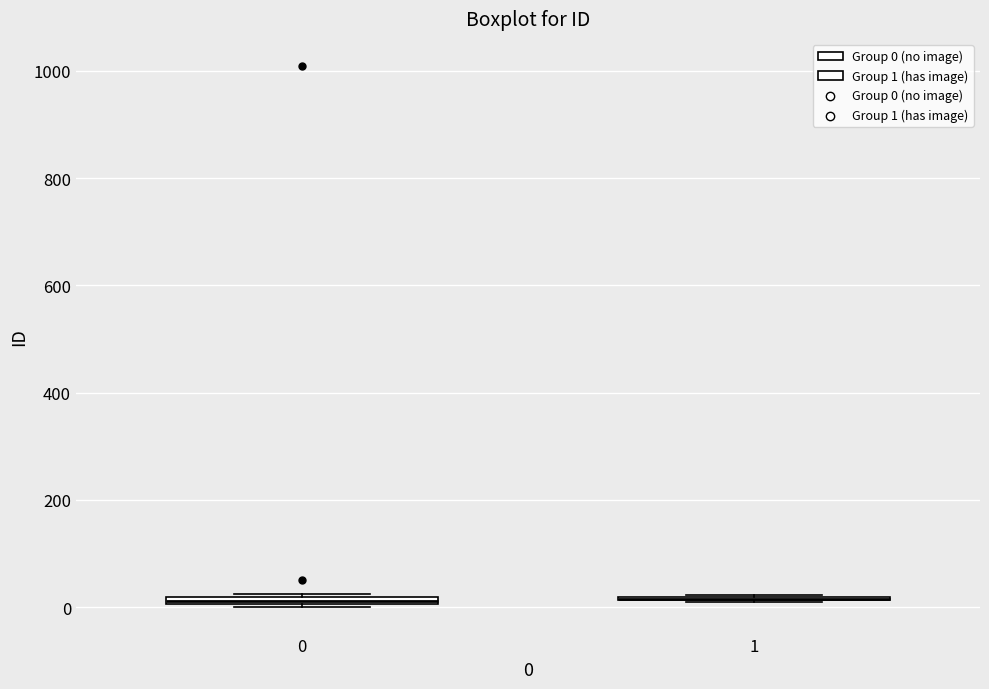

Where is the upper edge of the box at x = 0 on the y-axis? The values are not printed on the chart, so give them approximately, as read against the axis.

20